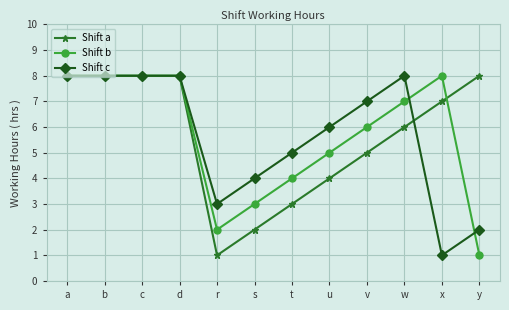

Does the chart have visible grid lines?

Yes